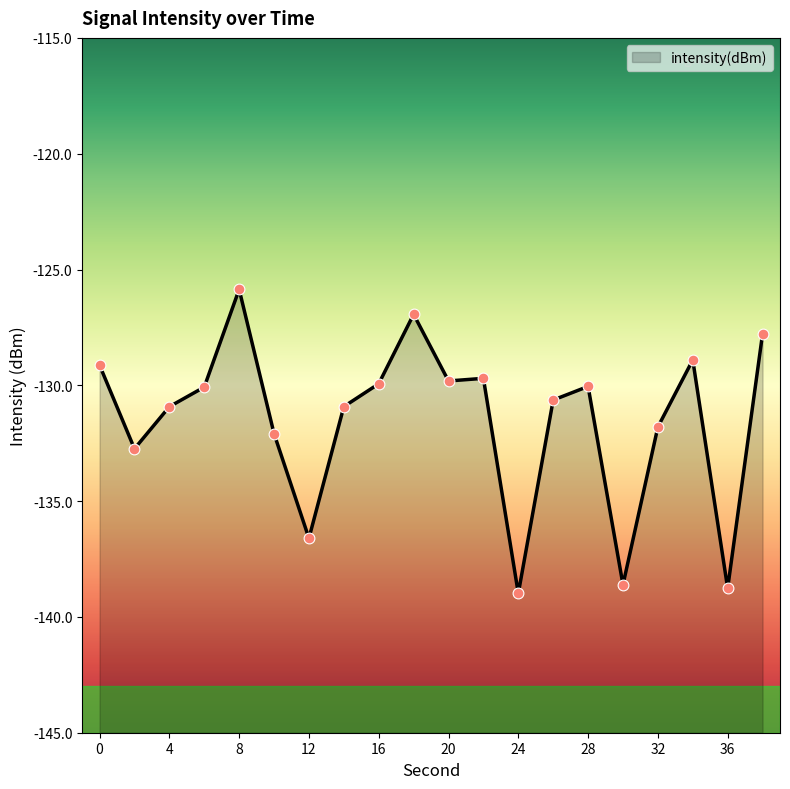

What is the change in value from 0 to 22?

-0.6